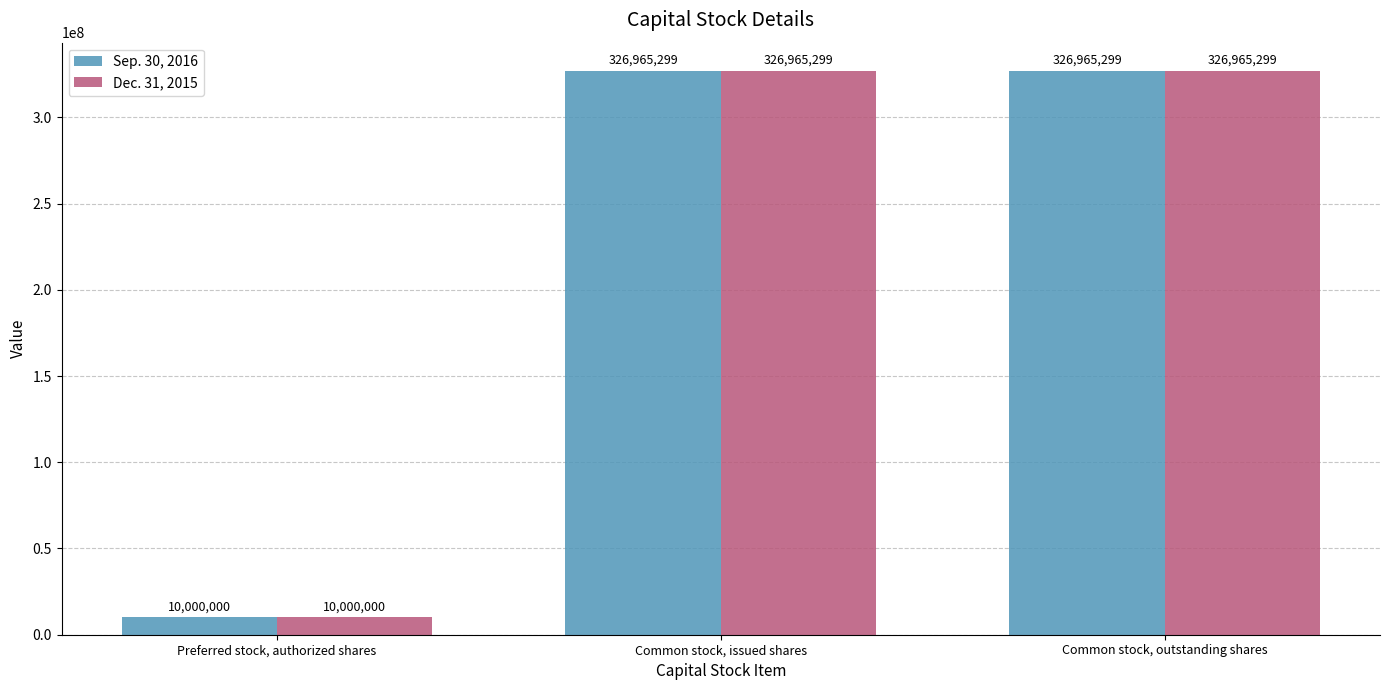

The value of Dec. 31, 2015 at Common stock, outstanding shares is 326965299. True or false?

True